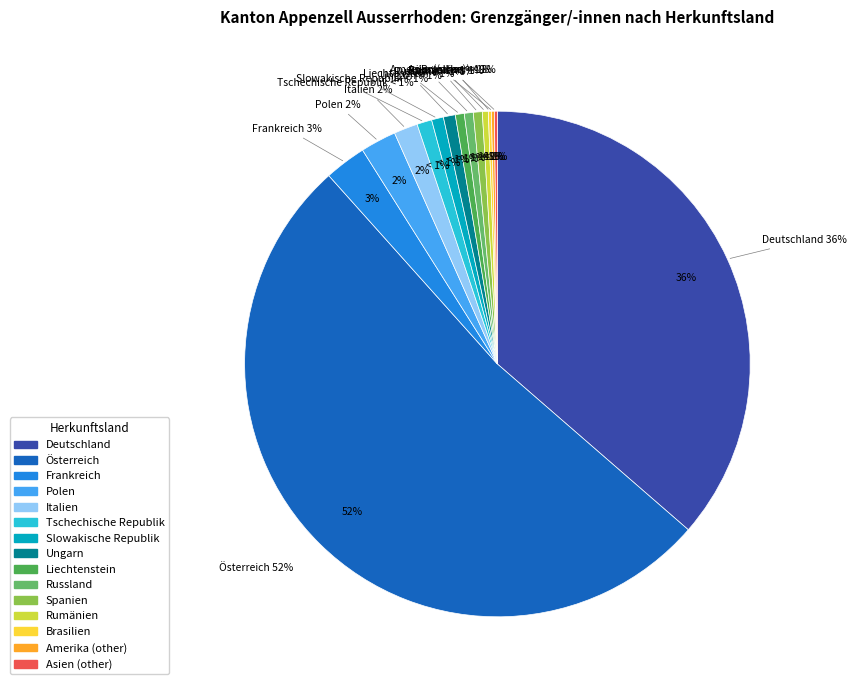

Is there a majority slice in this chart?

Yes